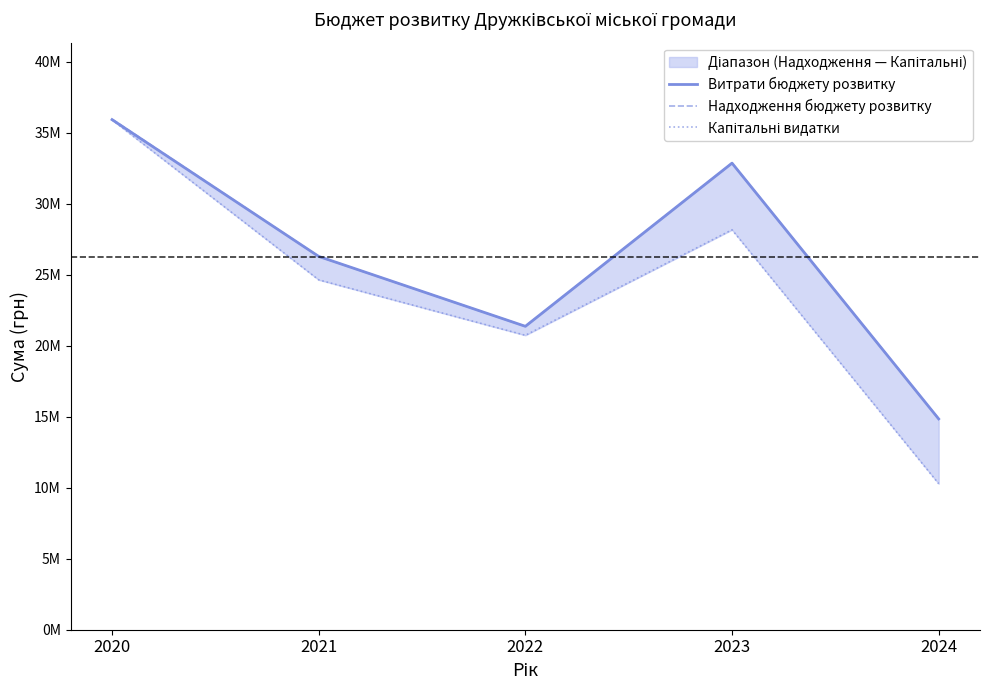

What is the difference between the second highest and minimum values in the Витрати бюджету розвитку series?

18008159.3